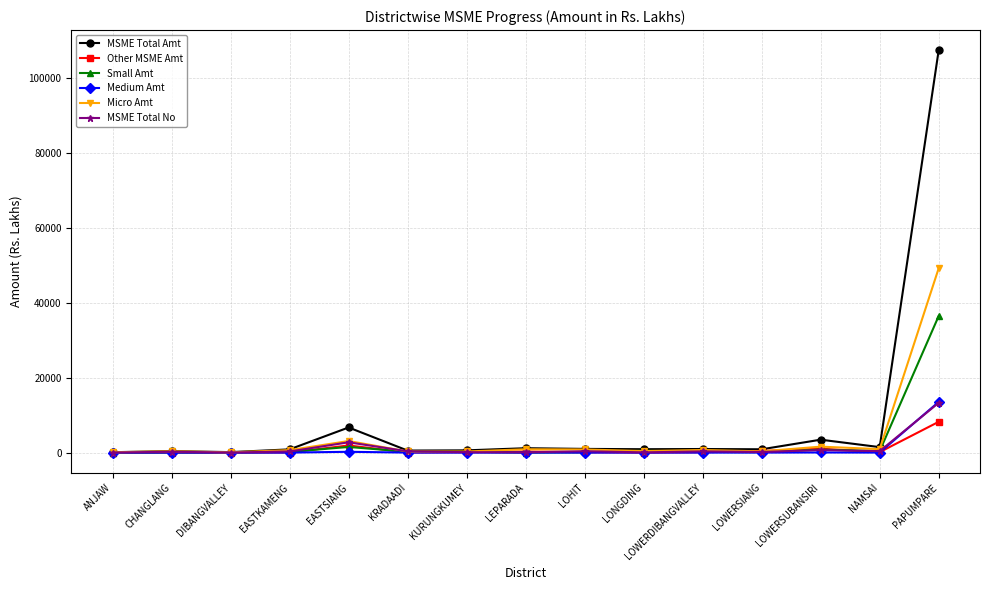

Which series has the largest range (max minus min)?

MSME Total Amt